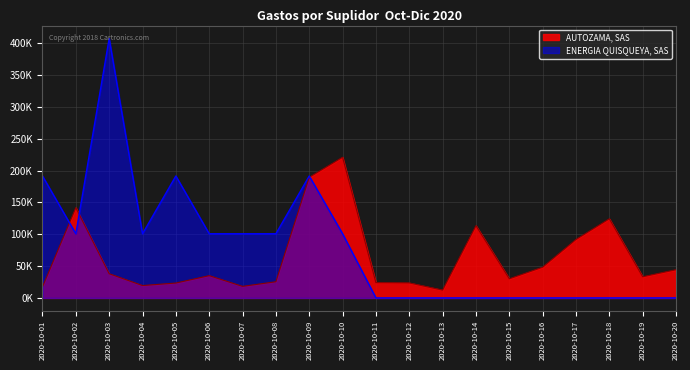

What is the sum of the AUTOZAMA, SAS values at 2020-10-20 and 2020-10-15?

74288.7